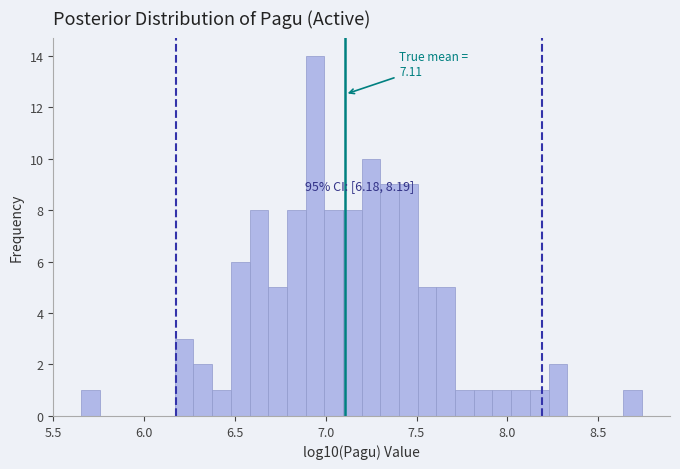

Around what value on the x-axis is the tallest bar? Give the approximate position of its centre, as read against the axis.

6.95